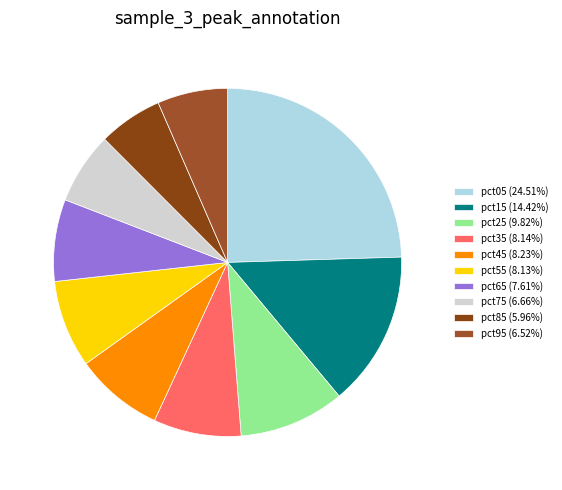

What is the smallest slice in the pie chart?

pct85